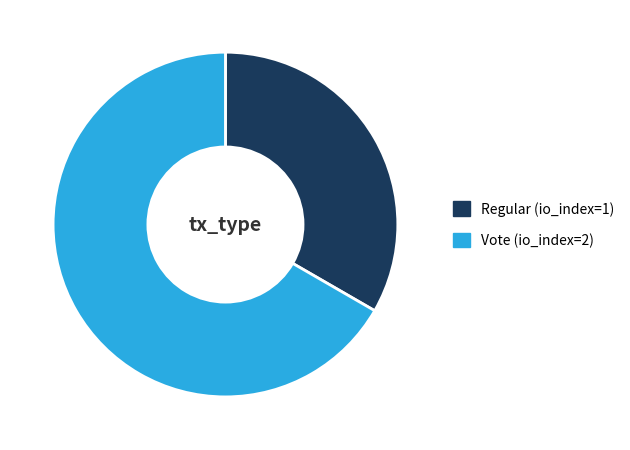

Rank the categories by value from lowest to highest.

Regular (io_index=1), Vote (io_index=2)